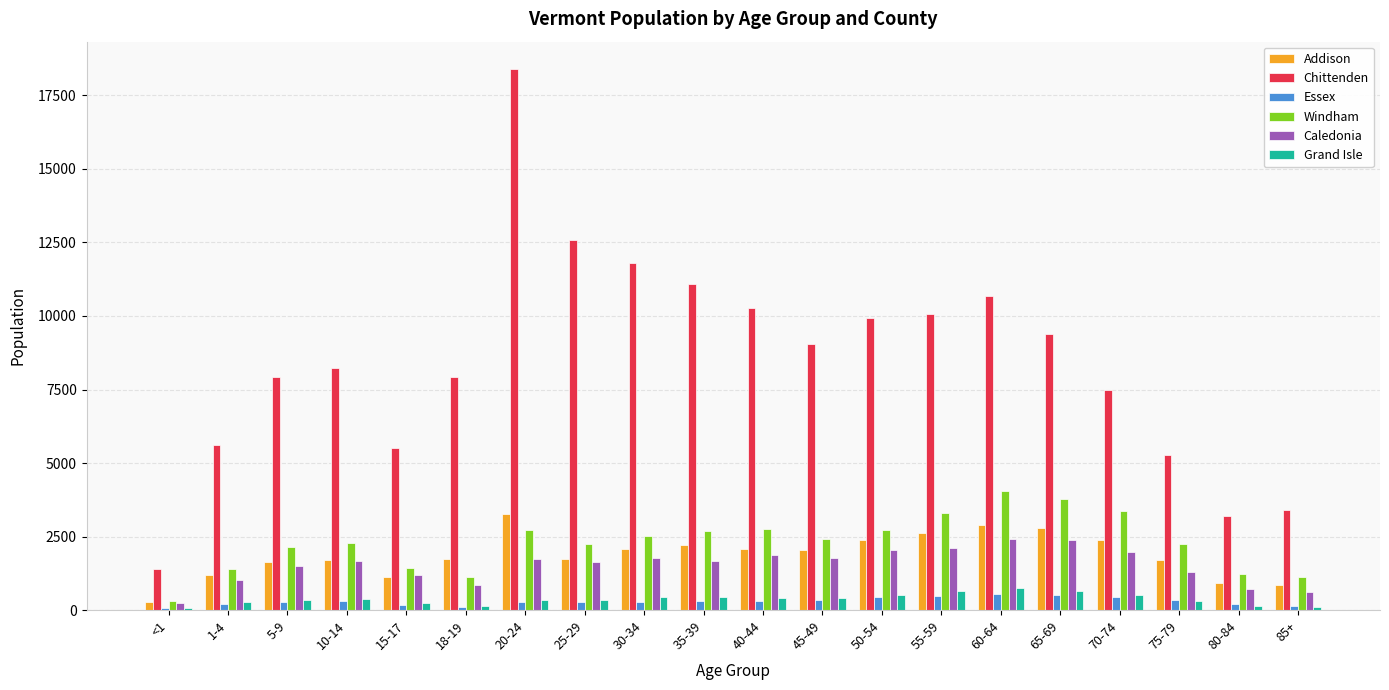

The value of Windham at 40-44 is 2752. True or false?

True